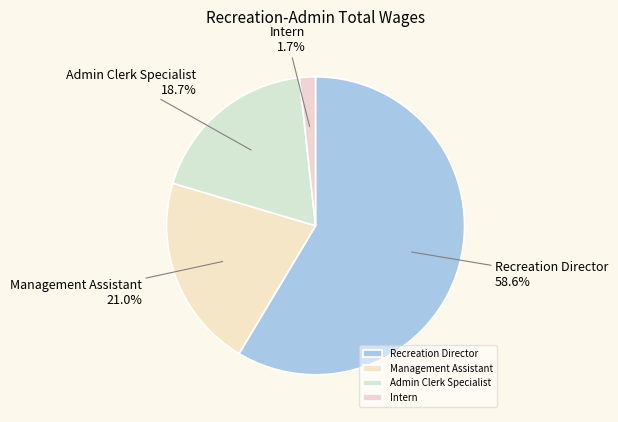

Rank the categories by value from highest to lowest.

Recreation Director, Management Assistant, Admin Clerk Specialist, Intern